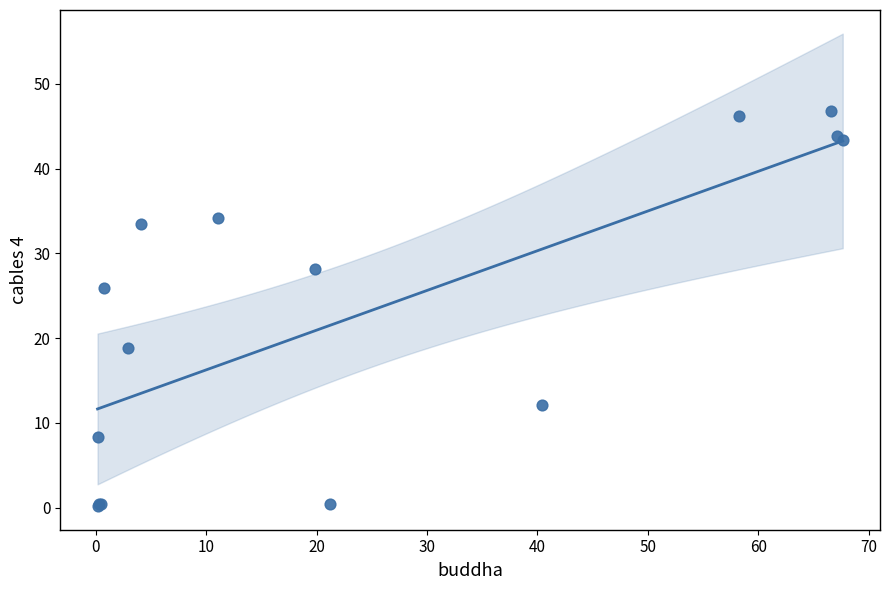

What Y value in the scatter plot is closest to 23?

26.0